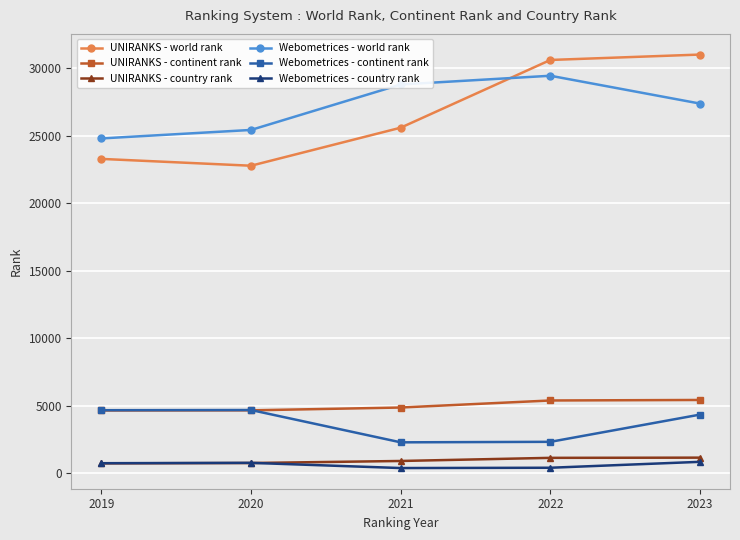

What is the lowest value of the UNIRANKS - world rank series?

22779